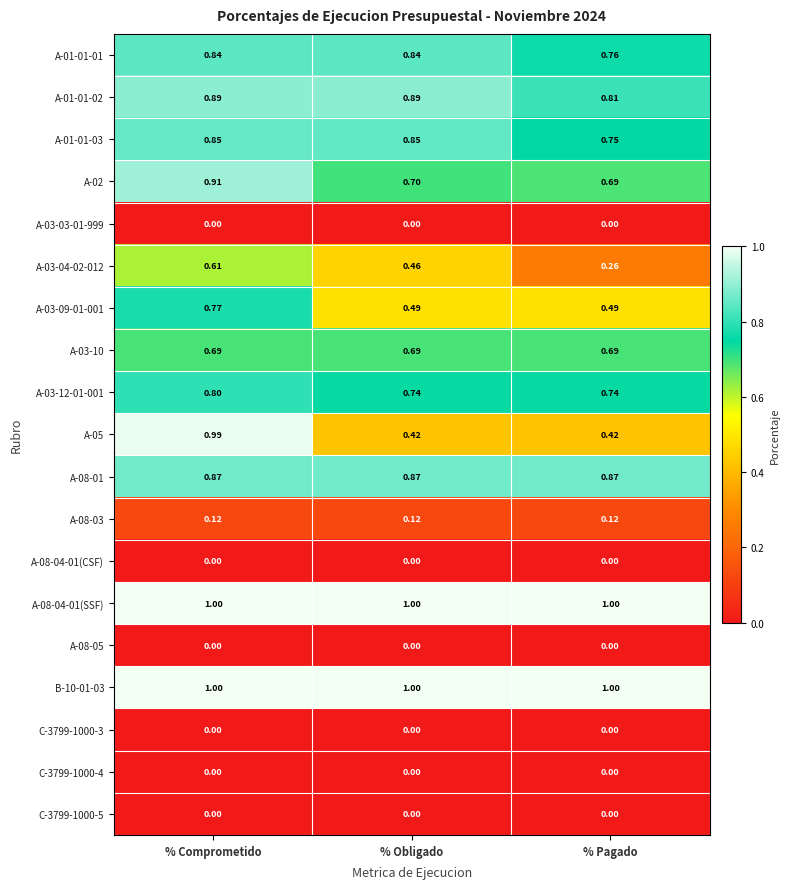

Where is A-02 nearest to the value 0?

% Pagado